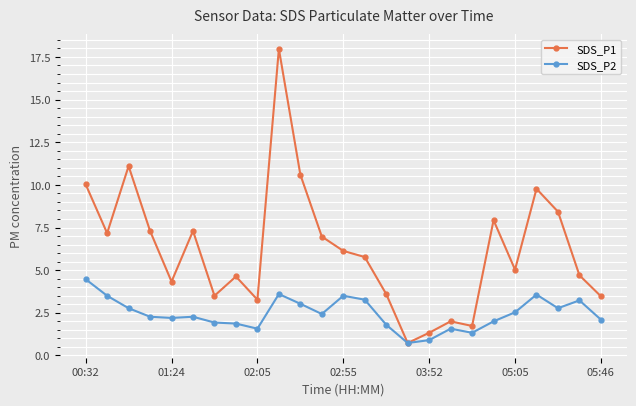

What is the value of the SDS_P1 point at the 11th from the left?

10.6